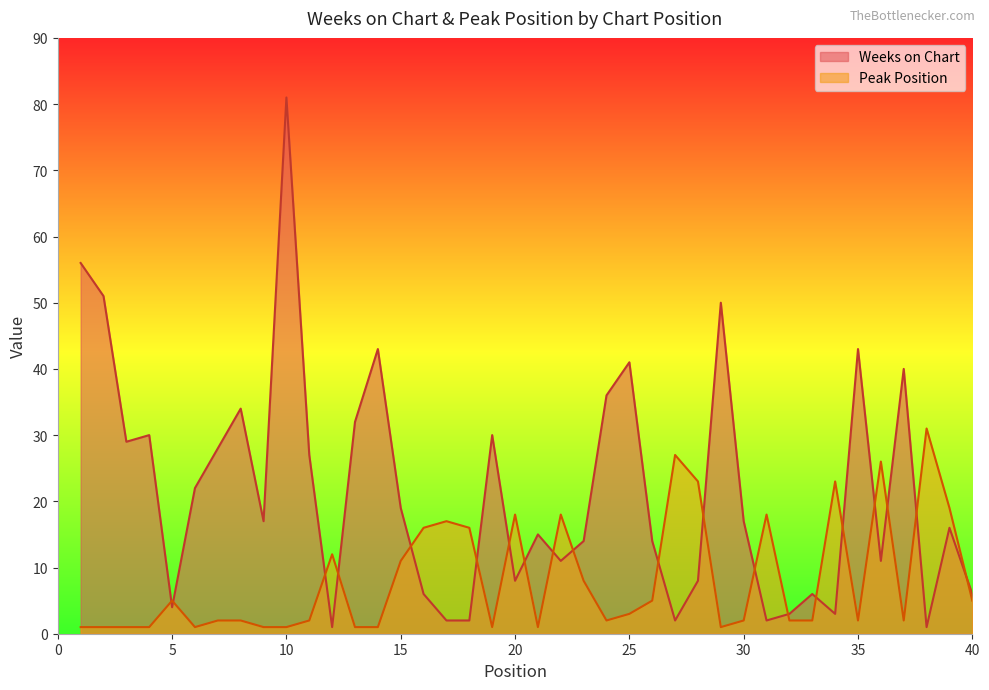

What is the value of the Weeks on Chart point at the 16th from the left?

6